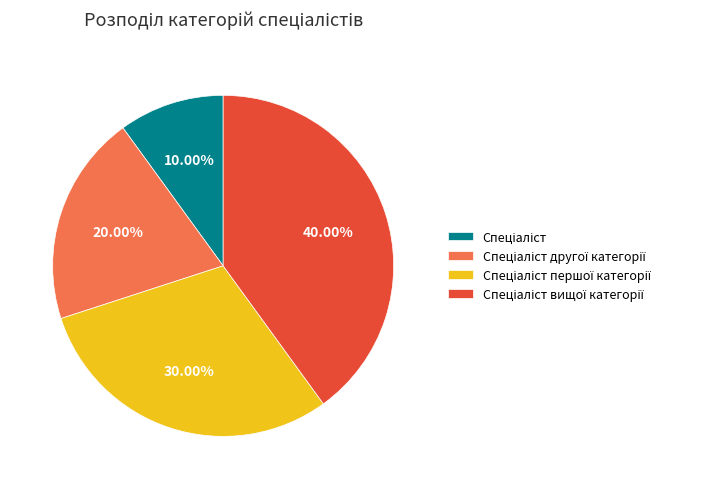

Is there a majority slice in this chart?

No